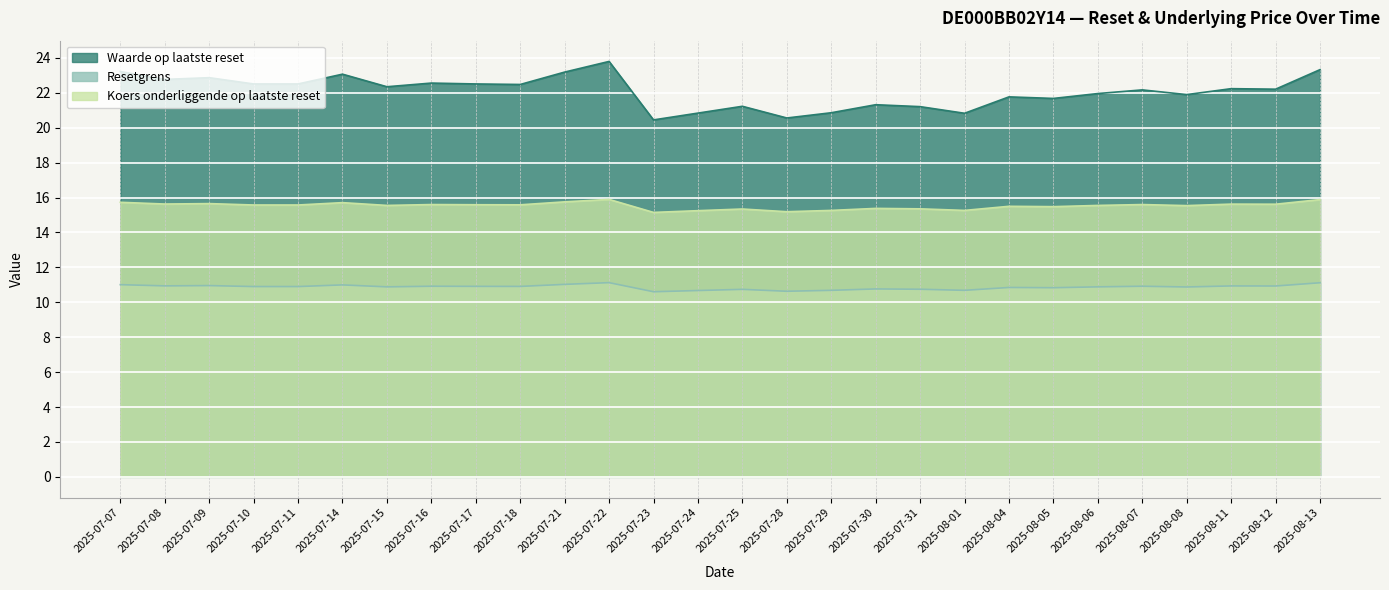

The Waarde op laatste reset series shows 5.8 at 2025-08-07. True or false?

False